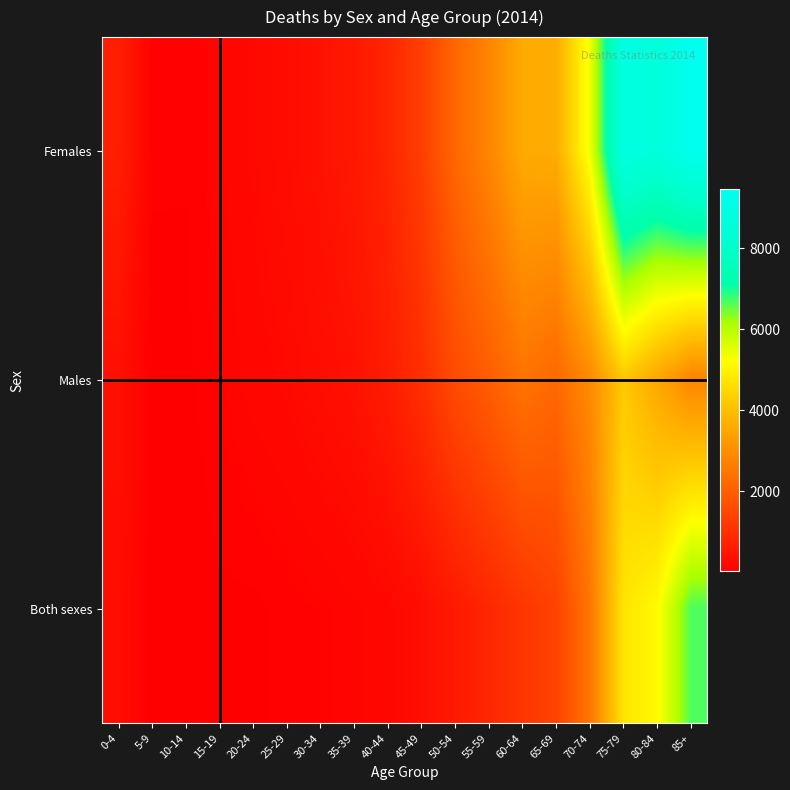

At which category is the sum across all series the highest?

85+